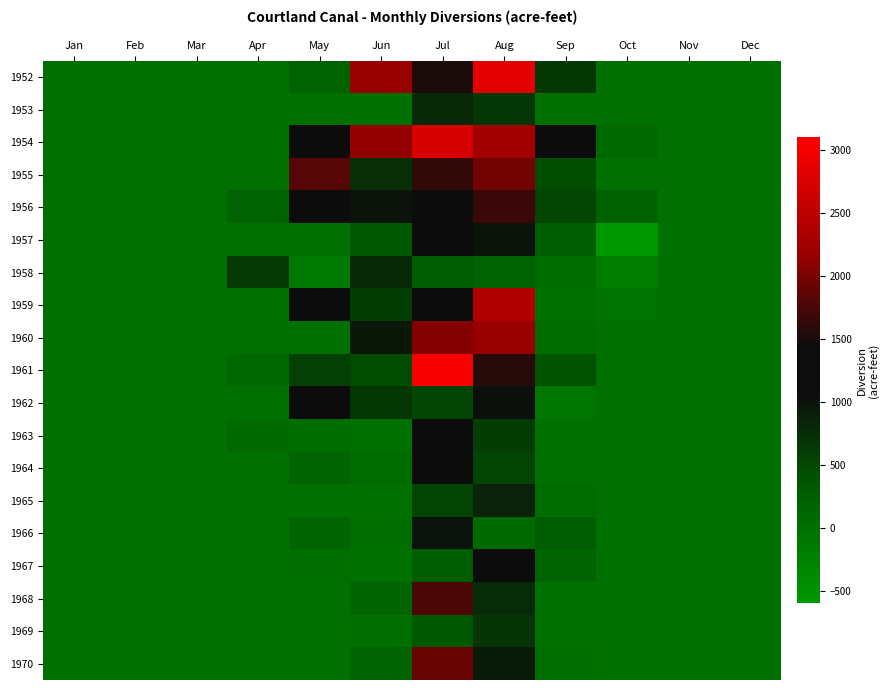

How many data points does each series have?

12